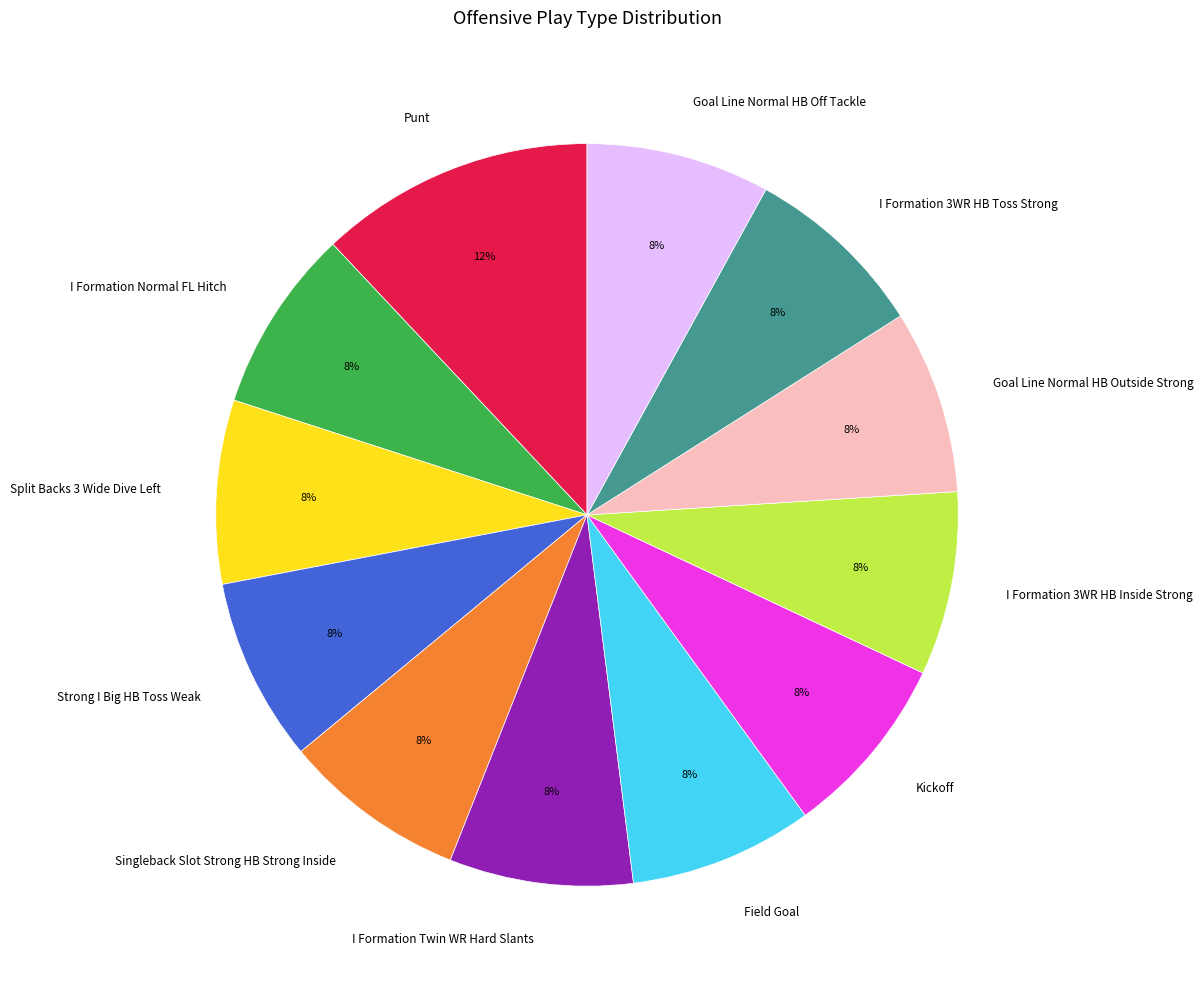

Is the sum of I Formation Twin WR Hard Slants and Goal Line Normal HB Outside Strong greater than half?

No